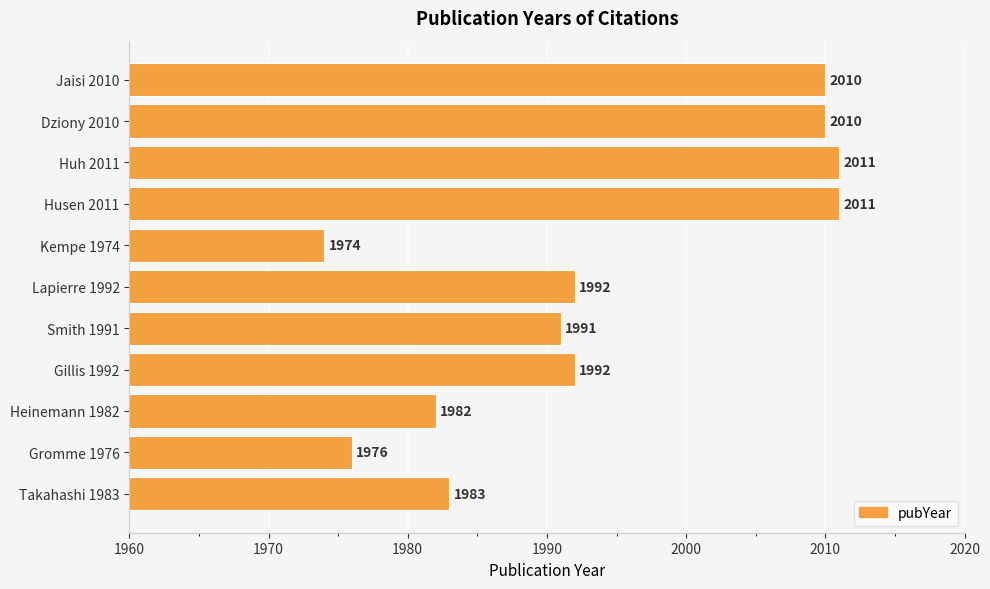

What is the greatest value displayed?

2011